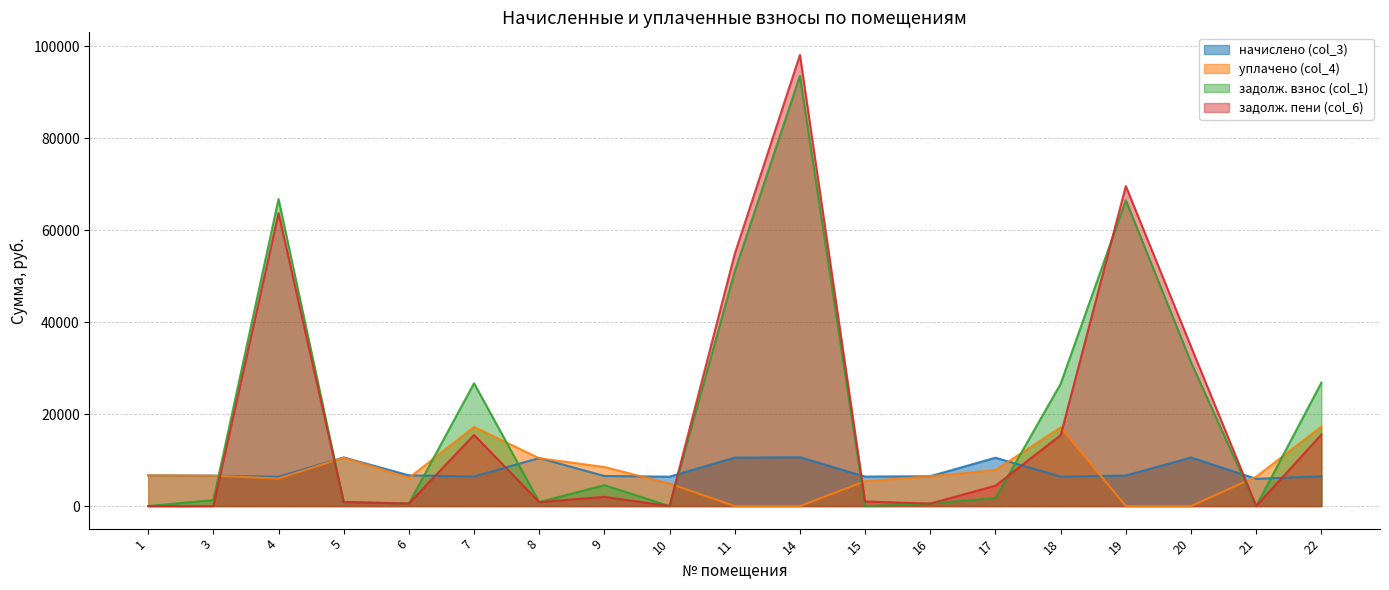

Which series changed the most between 6 and 17?

задолж. пени (col_6)